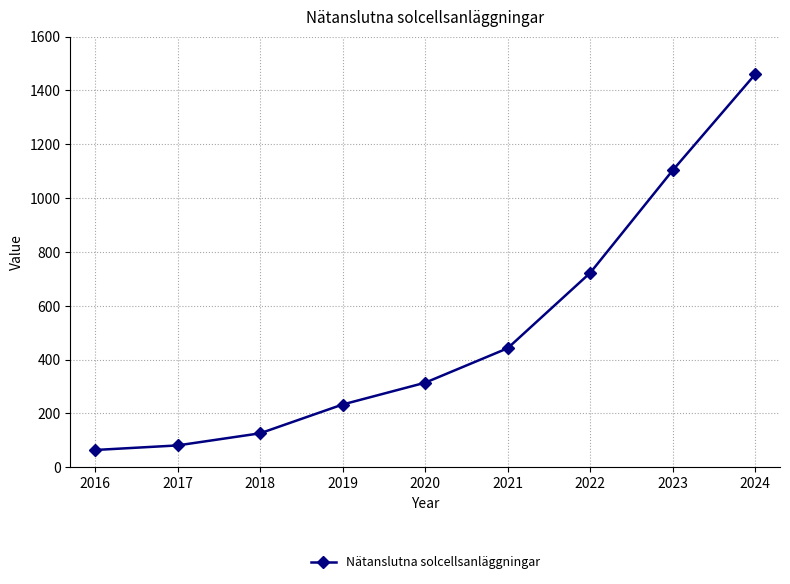

How many values are below 314?

4